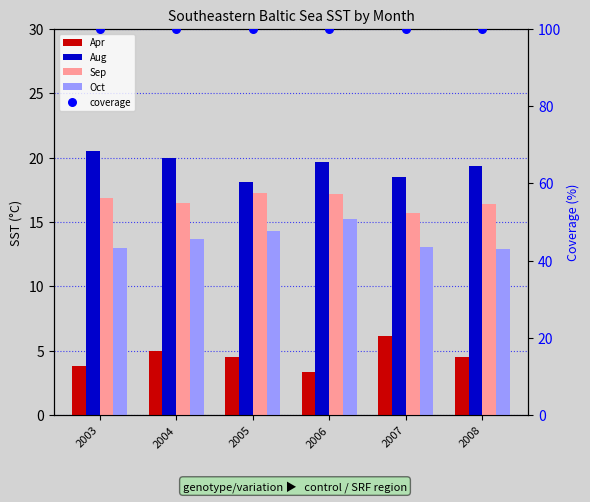

What are all the series names shown in the legend?

Apr, Aug, Sep, Oct, coverage